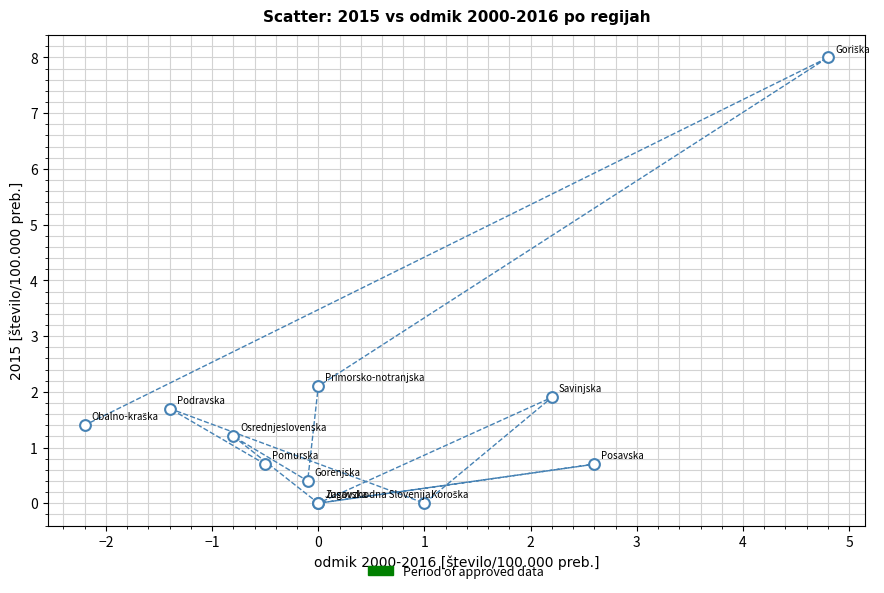

What Y value in the scatter plot is closest to 4?

2.1